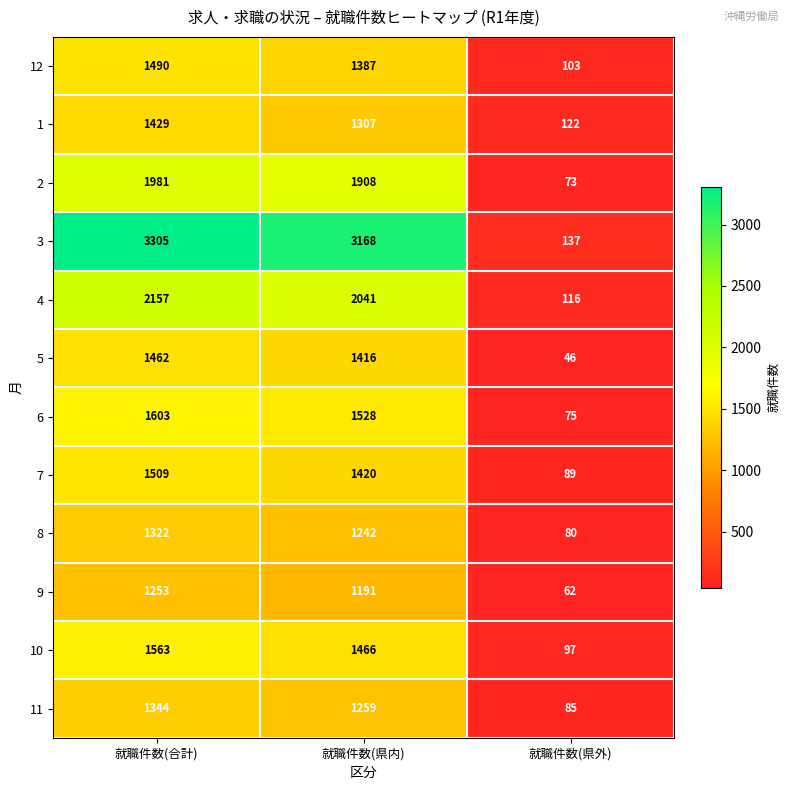

Is it true that 12 equals 1387 at 就職件数(県内)?

True